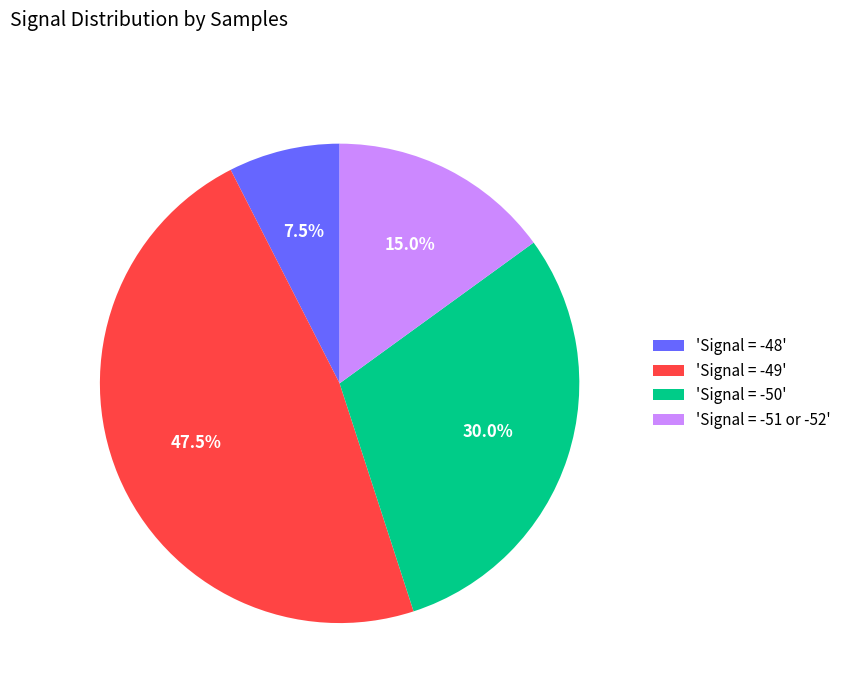

Between 'Signal = -51 or -52' and 'Signal = -50', which is larger?

'Signal = -50'